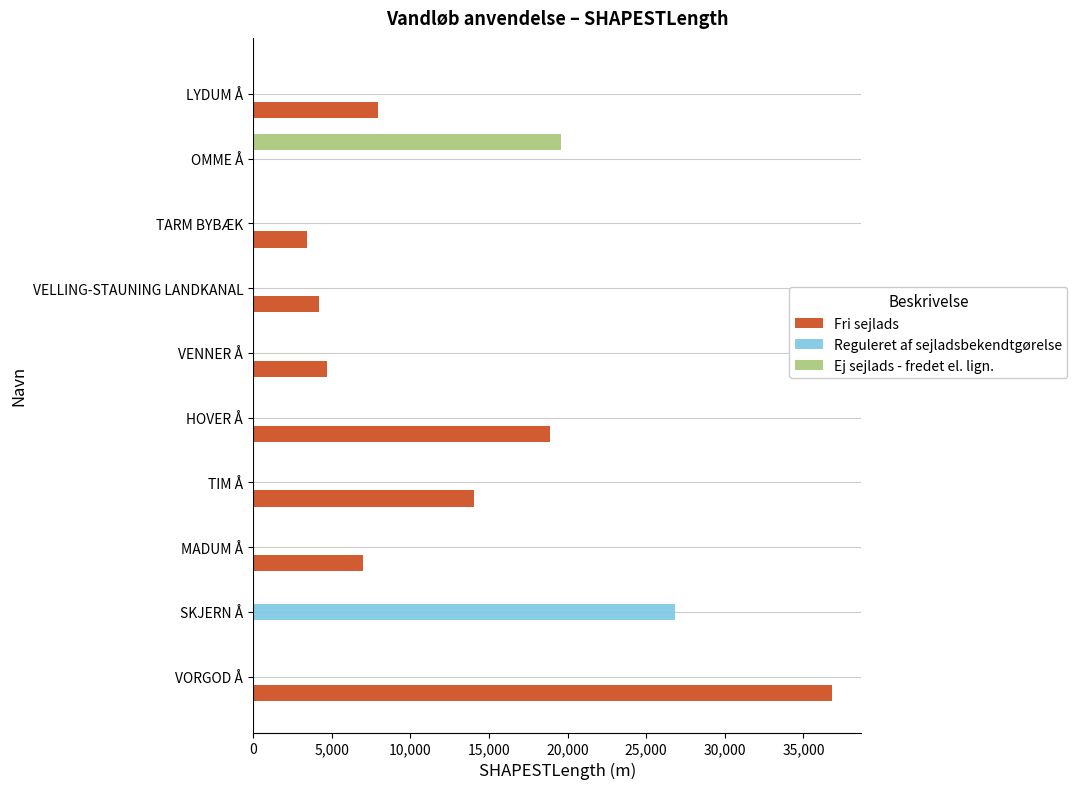

What is the greatest value displayed?

36842.9